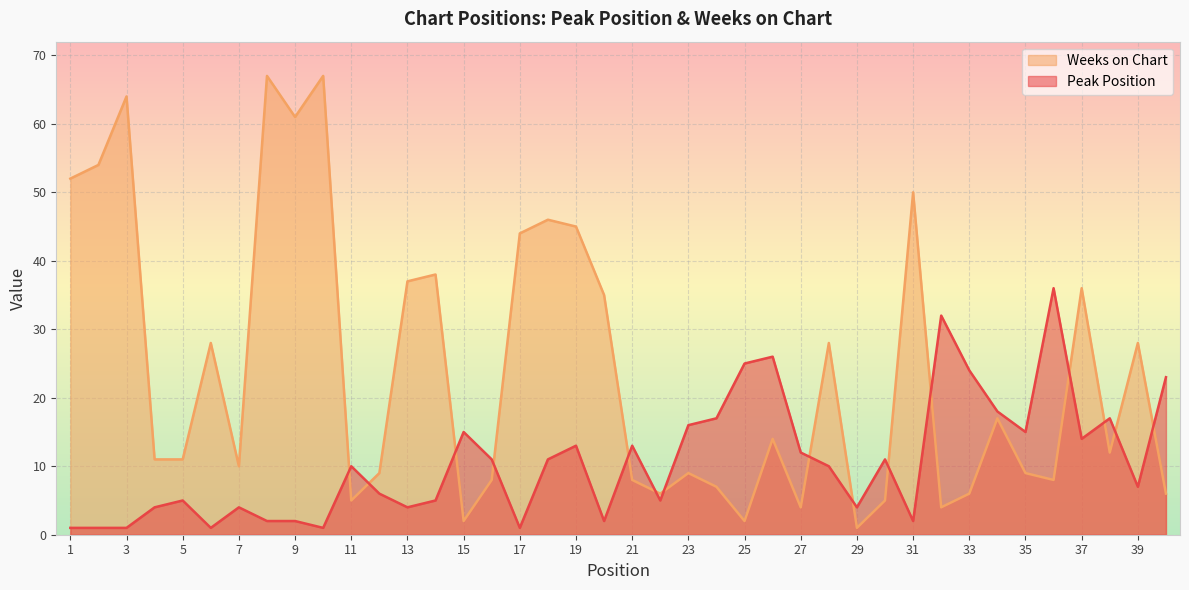

How many interior local peaks does the Weeks on Chart series have?

13